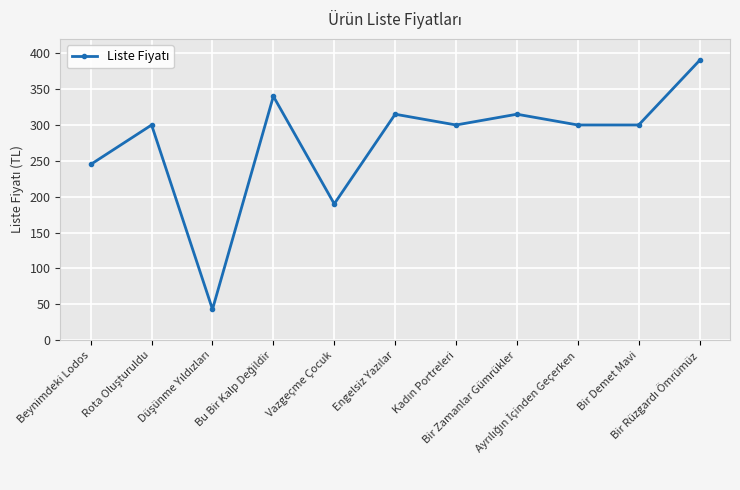

What is the smallest value displayed?

43